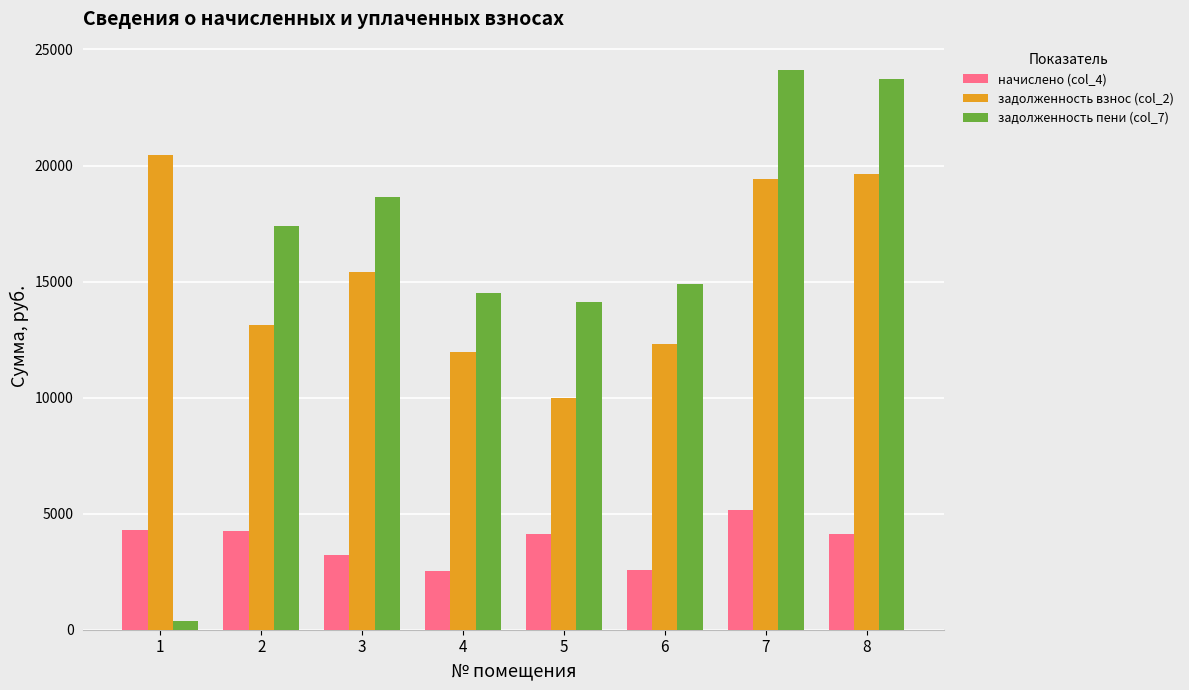

How many categories are shown in the chart?

8